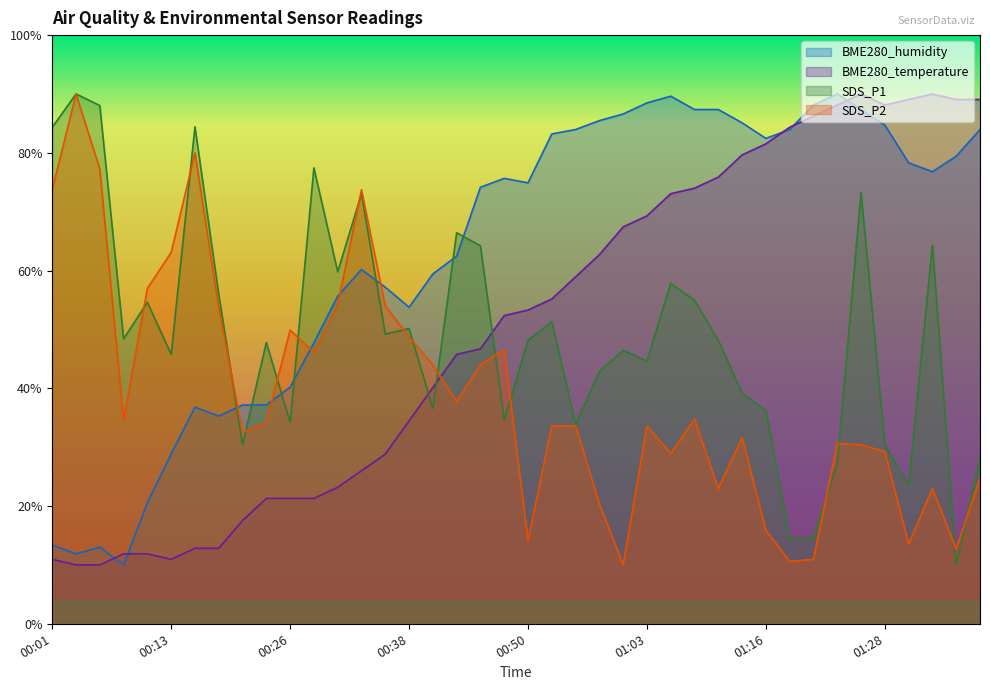

Is it true that BME280_temperature equals 47.8 at 01:05?

False